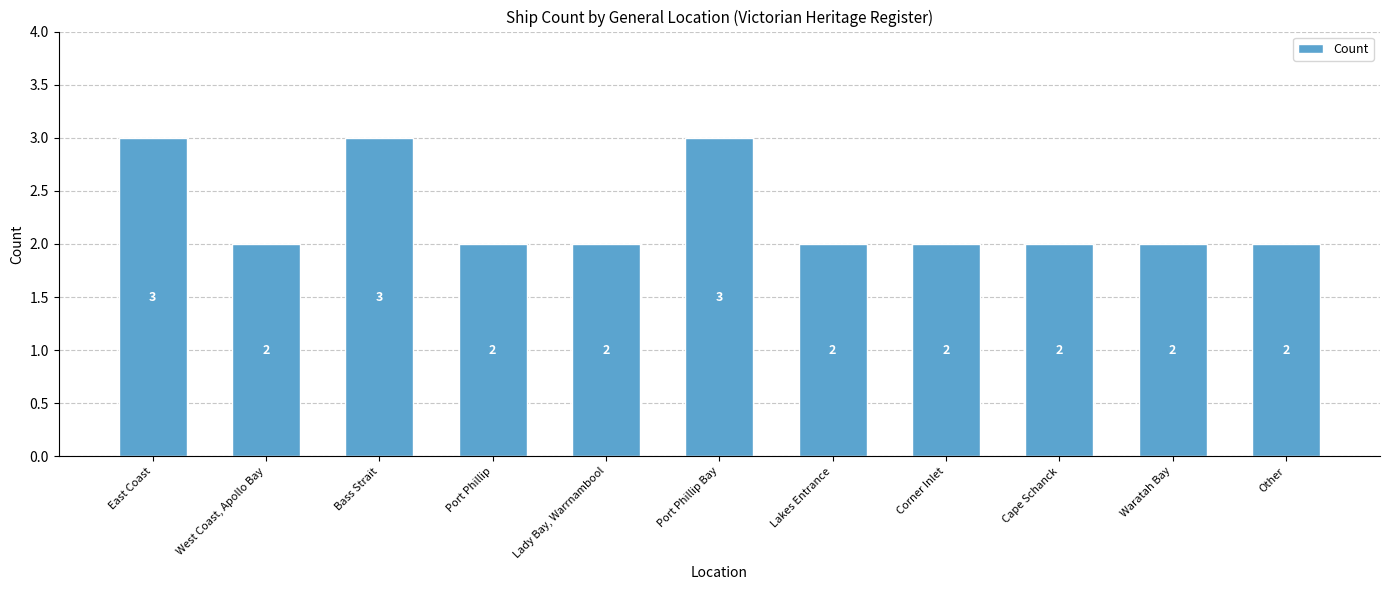

What is the label of the 5th bar from the right?

Lakes Entrance